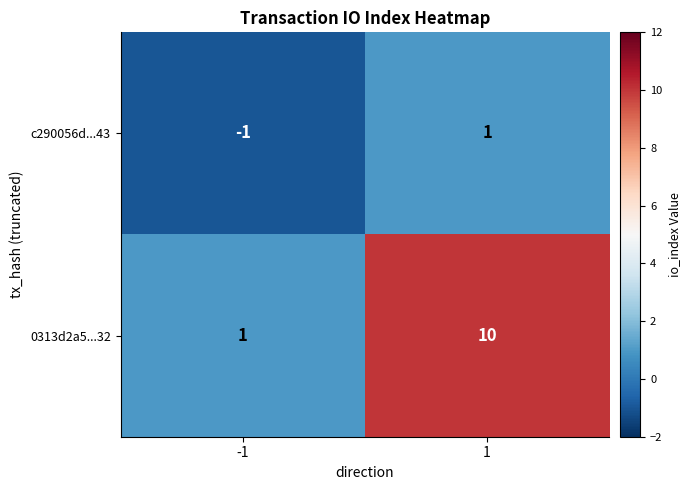

Reading left to right, extract all data points from this chart.

c290056d...43: -1=-1	1=1
0313d2a5...32: -1=1	1=10